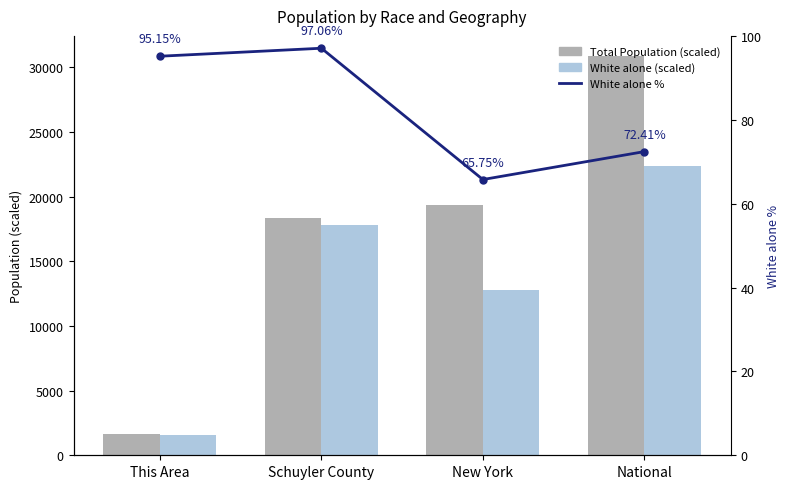

Reading right to left, transcribe all the data shown in this chart.

Total Population (scaled): National=30874.6	New York=19378.1	Schuyler County=18343.0	This Area=1609.0
White alone (scaled): National=22355.3	New York=12741.0	Schuyler County=17803.0	This Area=1531.0
White alone %: National=72.4	New York=65.7	Schuyler County=97.1	This Area=95.2